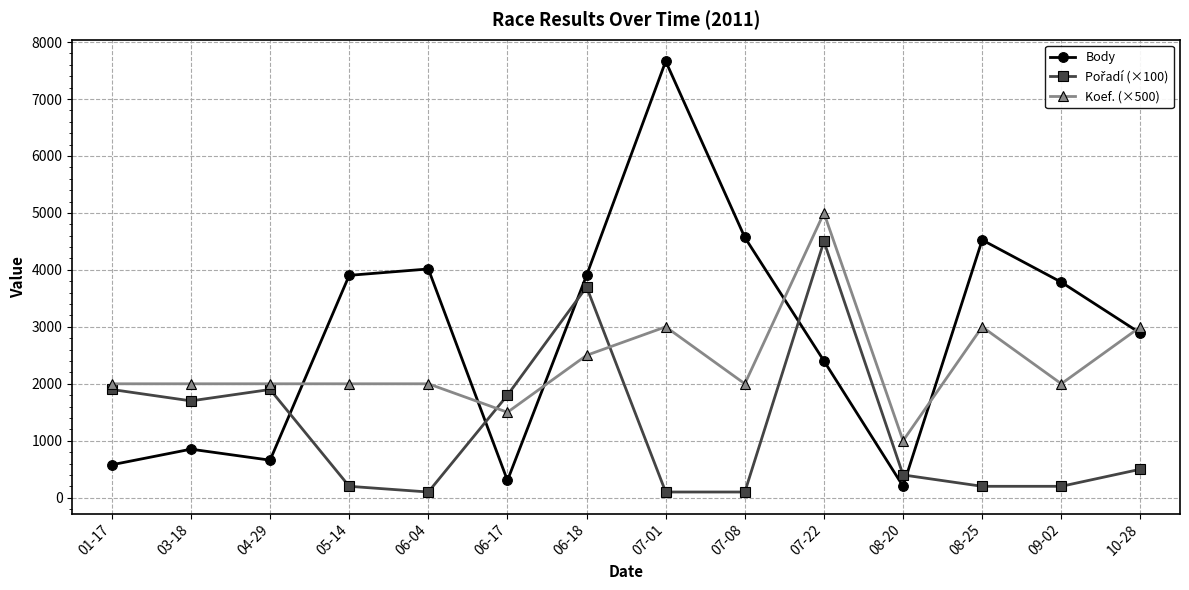

What is the total value across all series at 01-17?

4478